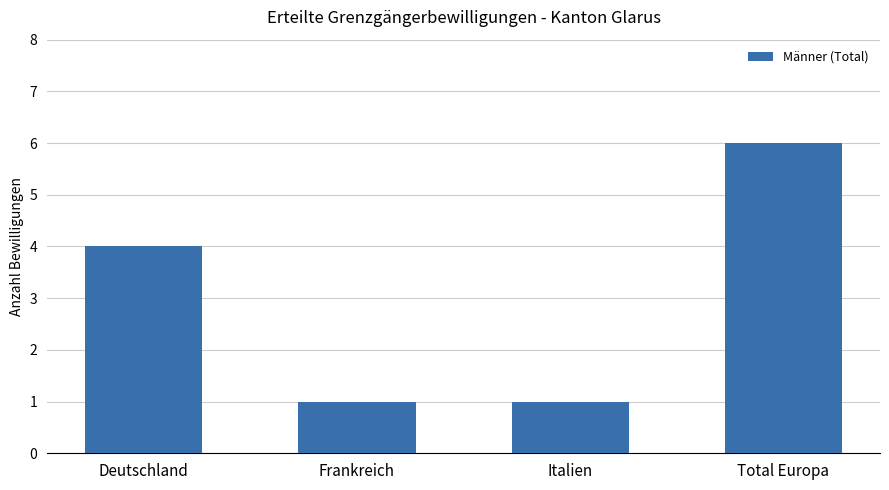

True or false: the data shows 10 at Total Europa.

False